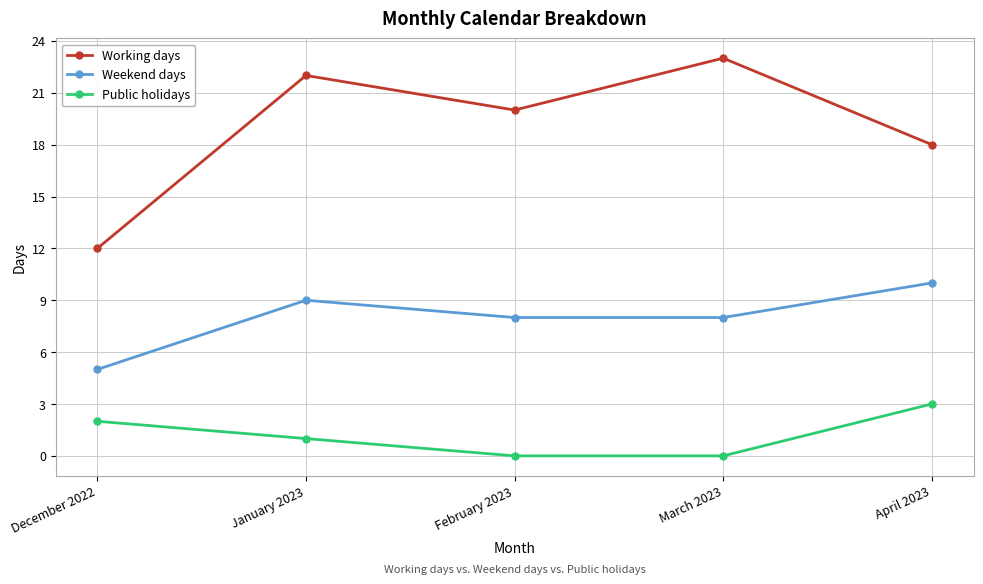

True or false: Weekend days has a value of 4 at January 2023.

False